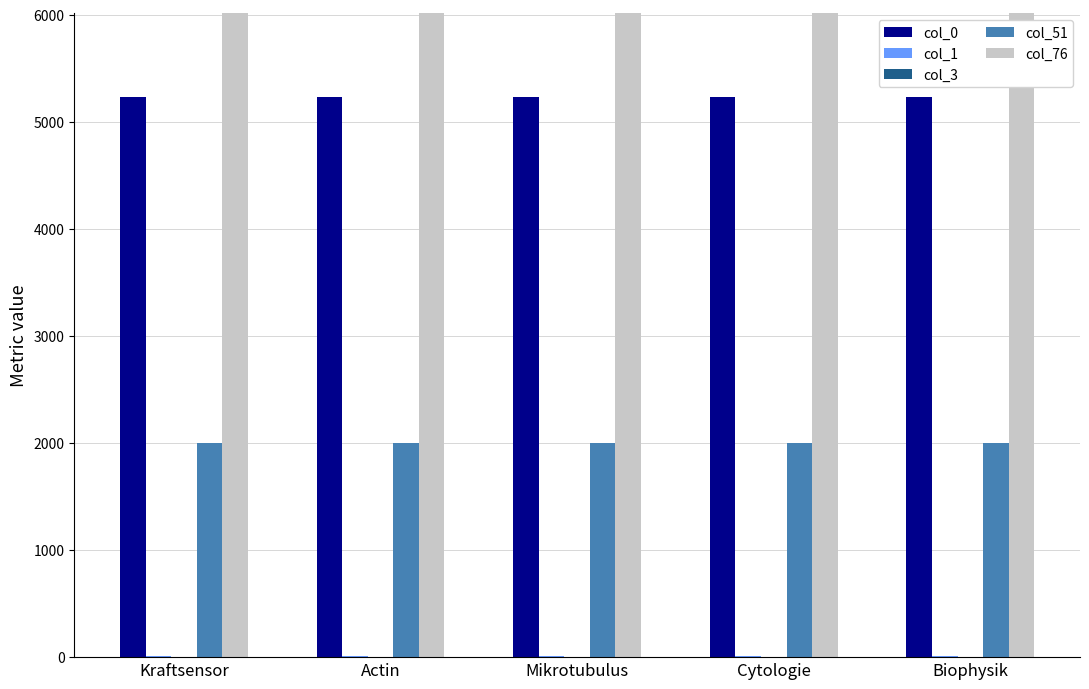

What is the sum of the col_1 values at Actin and Kraftsensor?

16